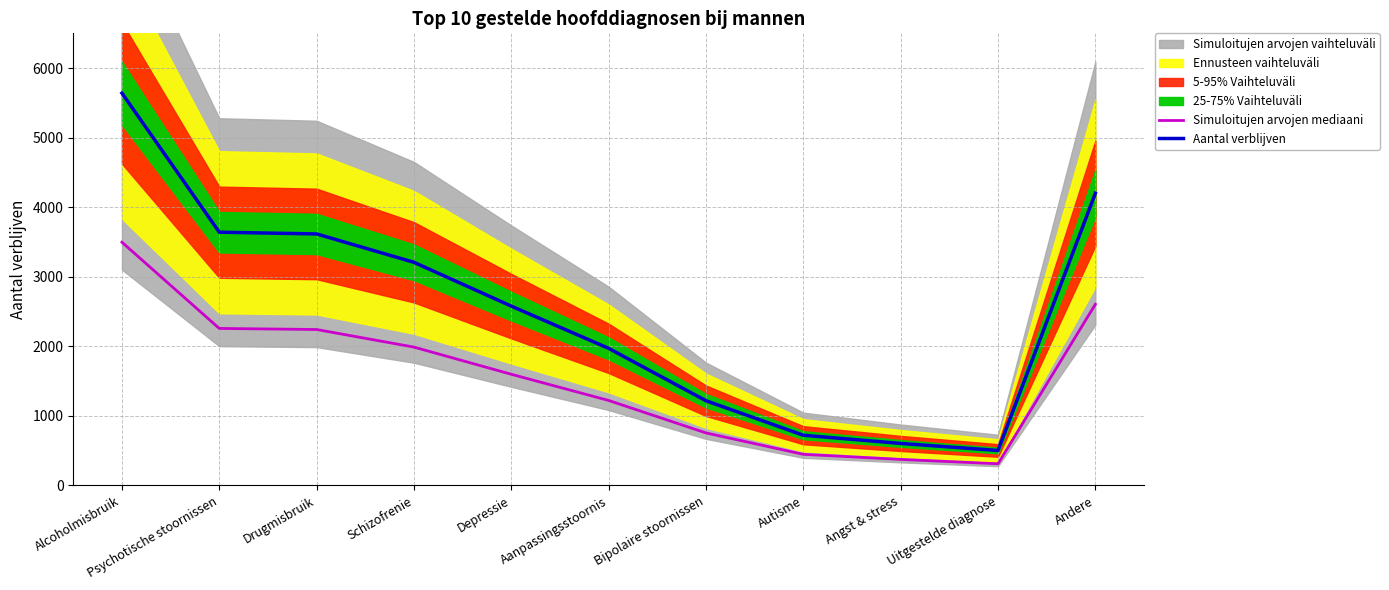

At which category does the chart reach its minimum across all series?

Uitgestelde diagnose